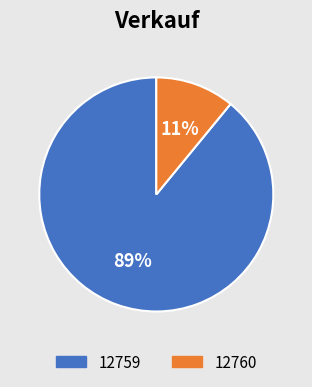

Approximately how many times larger is the value at 12760 compared to 12759?

0.1